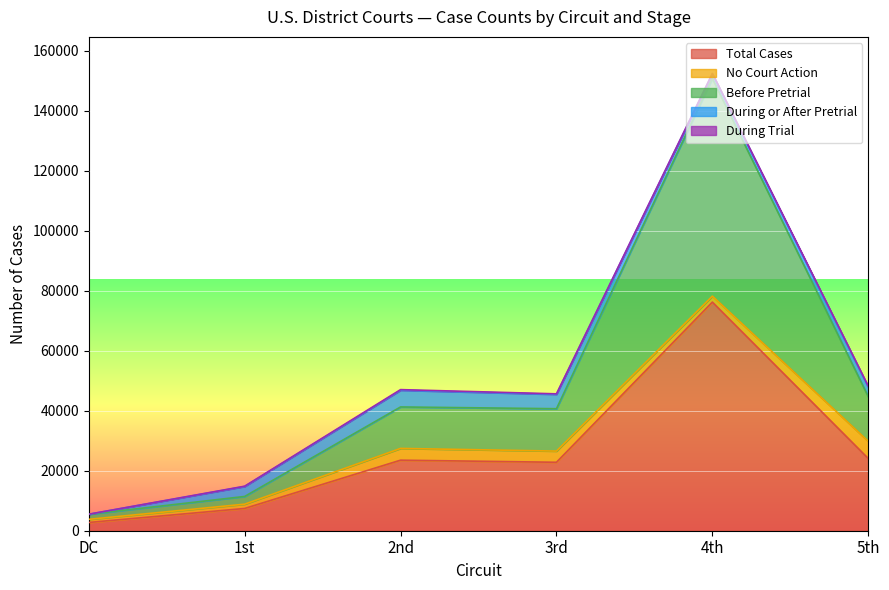

Reading left to right, list all the values displayed in this chart.

Total Cases: 2752	7423	23523	22820	76230	24090
No Court Action: 1043	1430	3922	3731	1984	5737
Before Pretrial: 1679	2575	13824	14130	72561	14889
During or After Pretrial: 11	3328	5578	4800	1525	3196
During Trial: 19	90	199	159	160	268